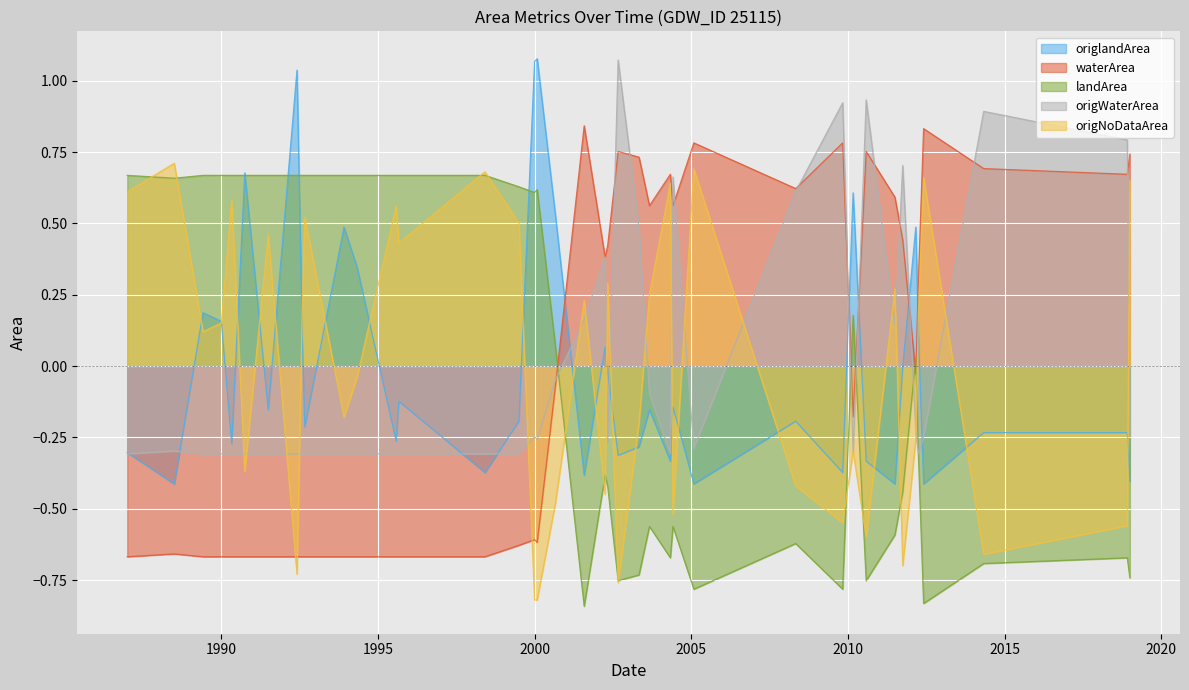

Which series has the largest range (max minus min)?

origNoDataArea